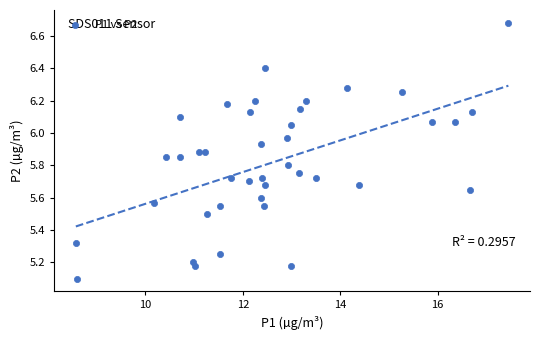

What Y value in the scatter plot is closest to 5?

5.1